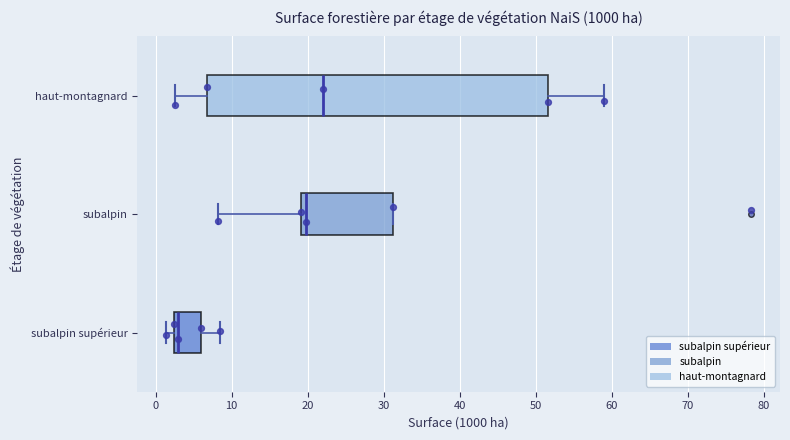

Which box is the widest, from its left edge to its right edge?

haut-montagnard